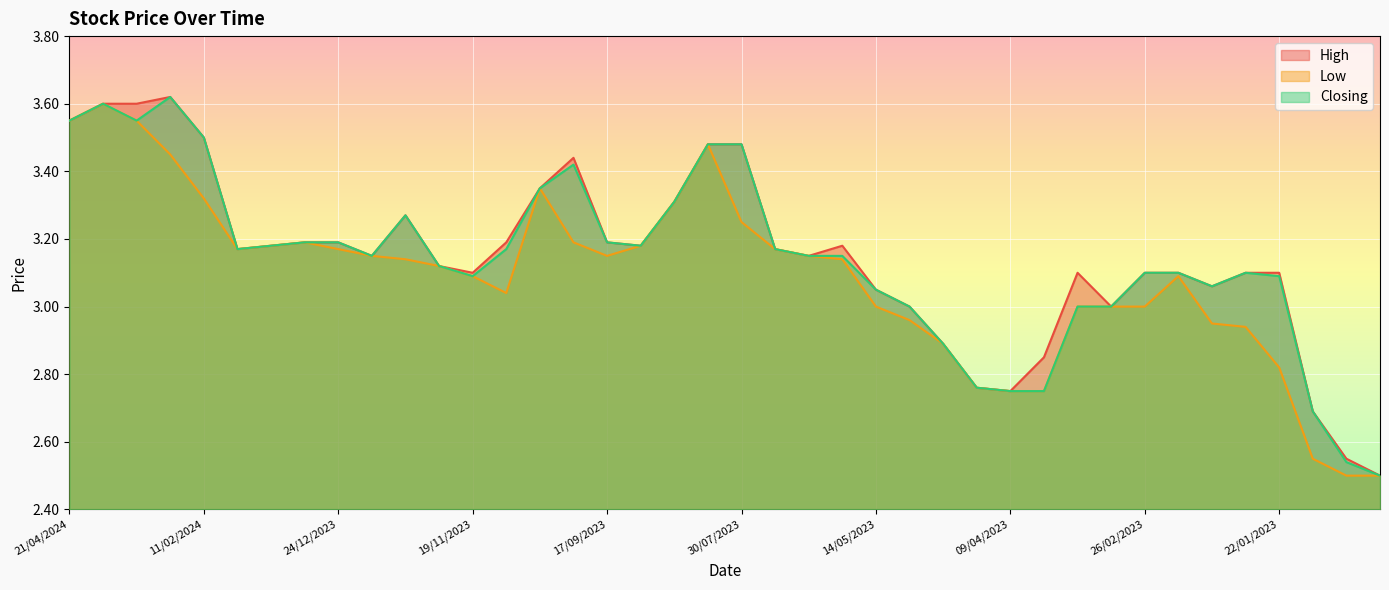

True or false: High has a value of 3.1 at 12/02/2023.

True